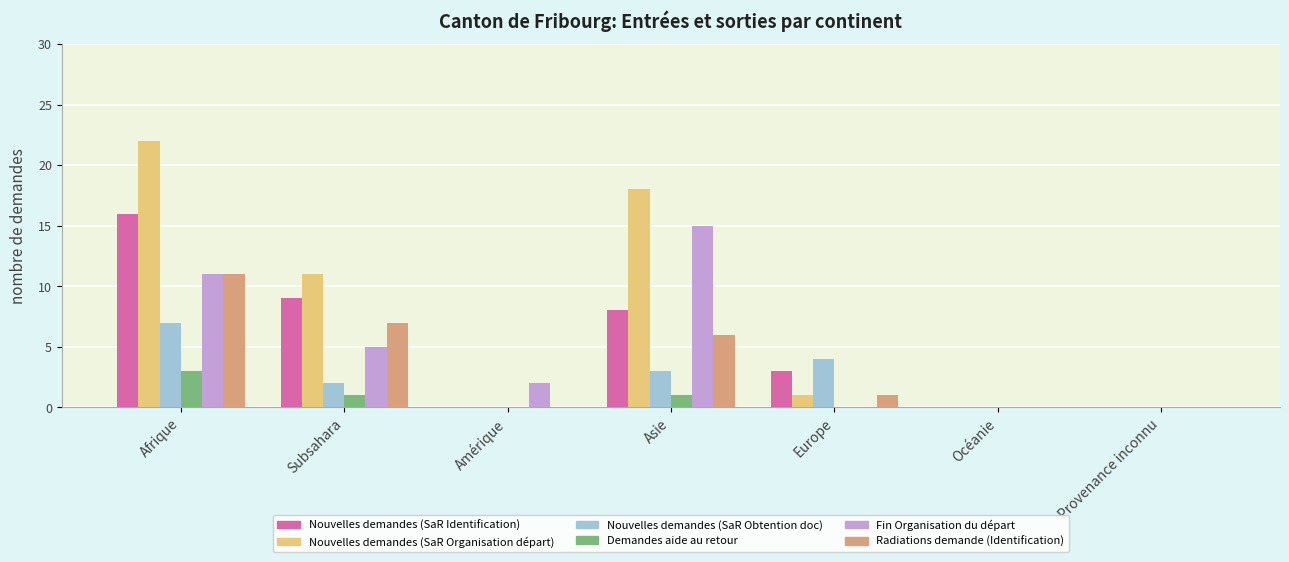

What is the sum of all Nouvelles demandes (SaR Organisation départ) values?

52